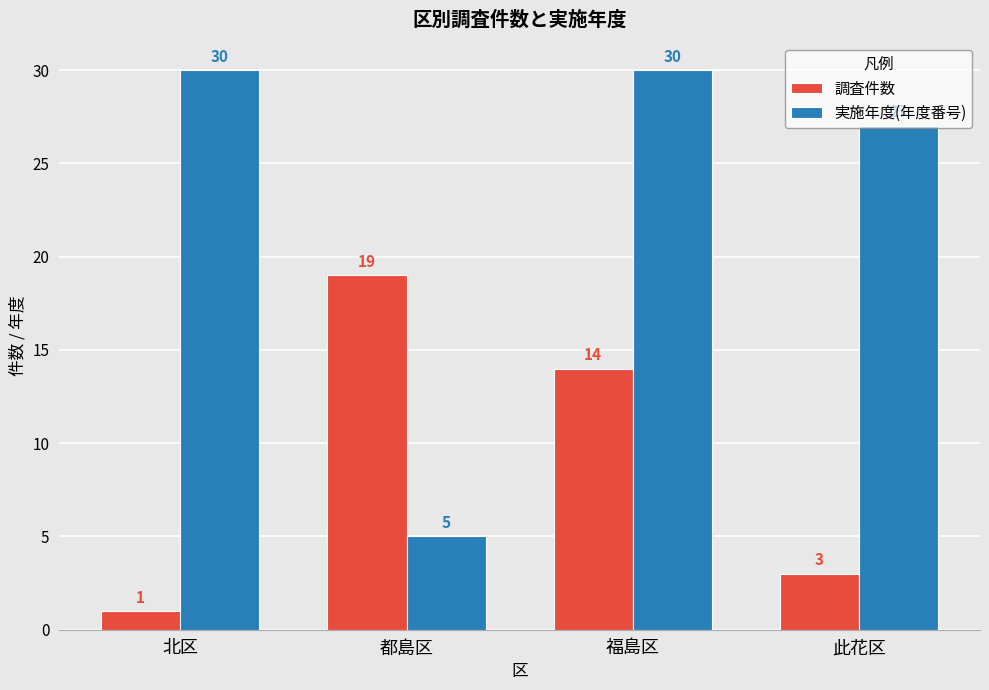

What is the lowest value of the 調査件数 series?

1